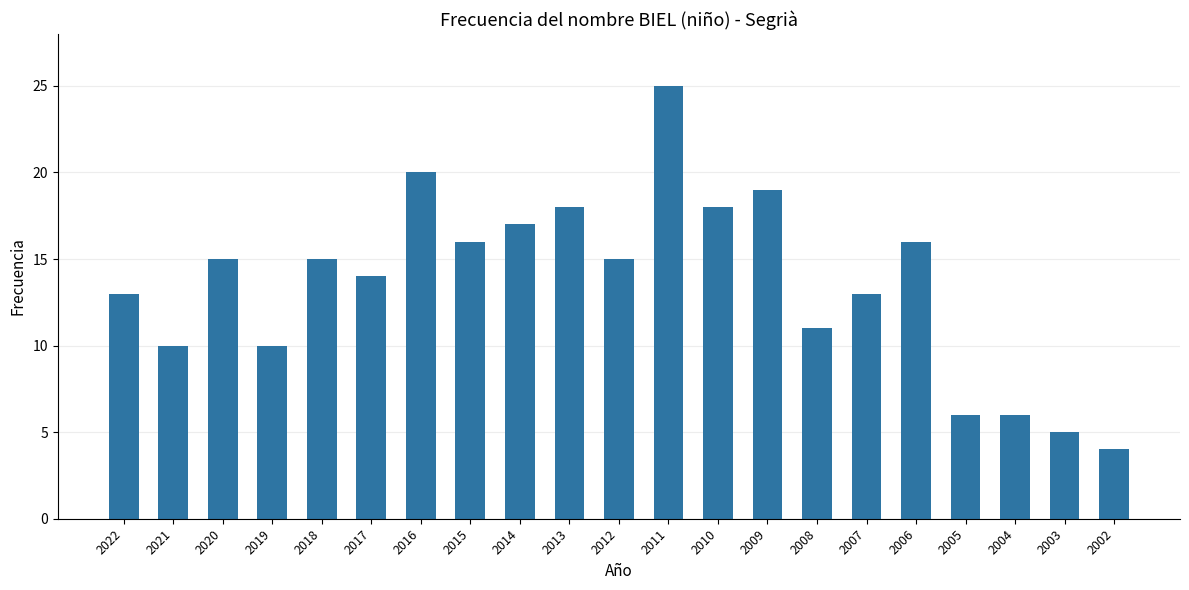

What is the change in value from 2013 to 2011?

+7